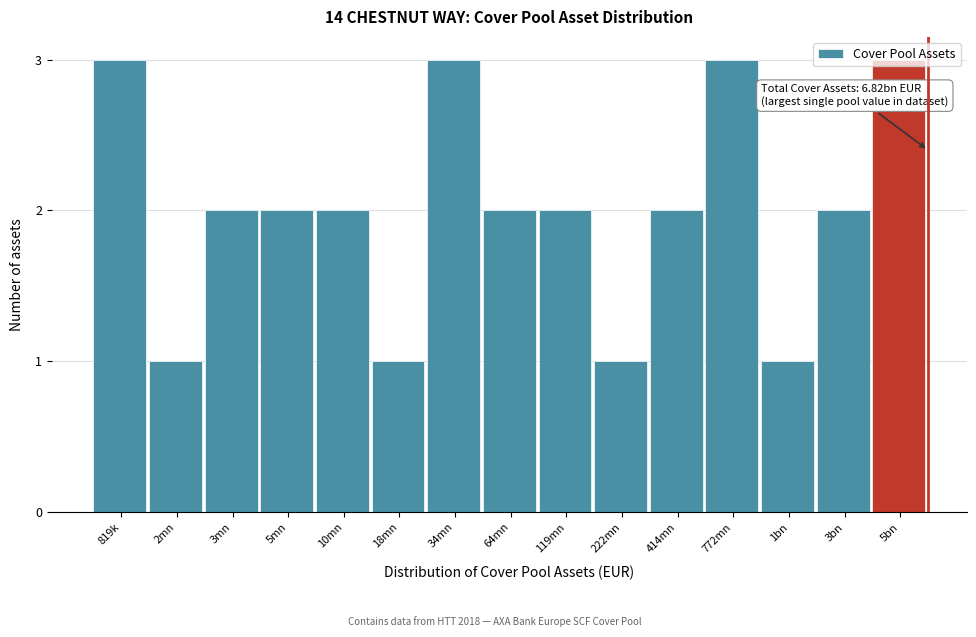

What is the maximum value shown in the chart?

3